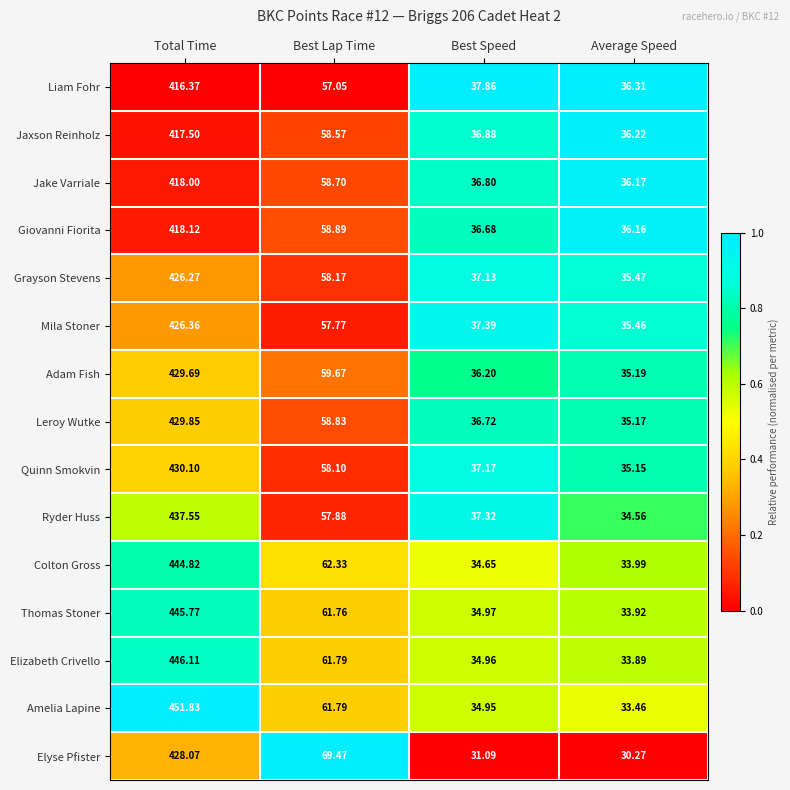

Where is Jaxson Reinholz nearest to the value 226?

Best Lap Time